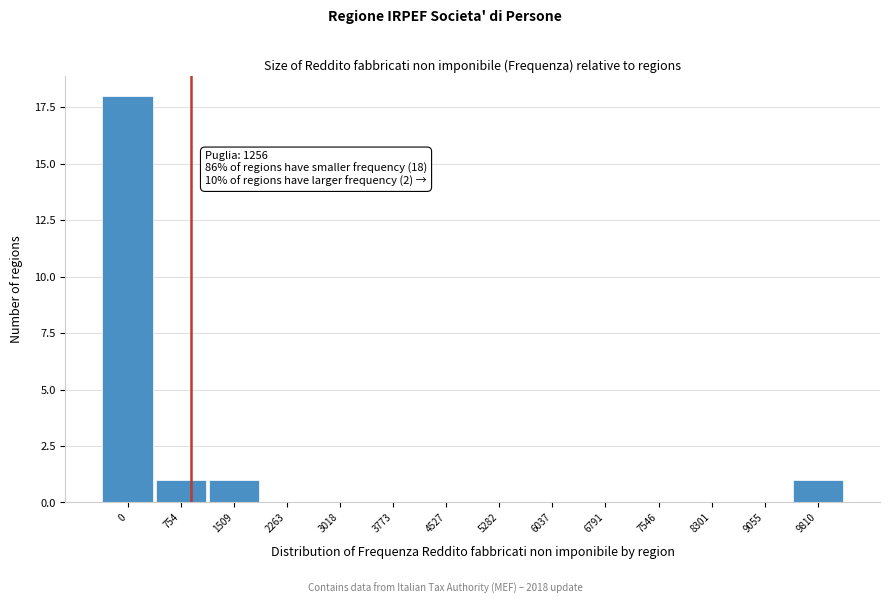

Reading right to left, extract all data points from this chart.

9810=1	9055=0	8301=0	7546=0	6791=0	6037=0	5282=0	4527=0	3773=0	3018=0	2263=0	1509=1	754=1	0=18